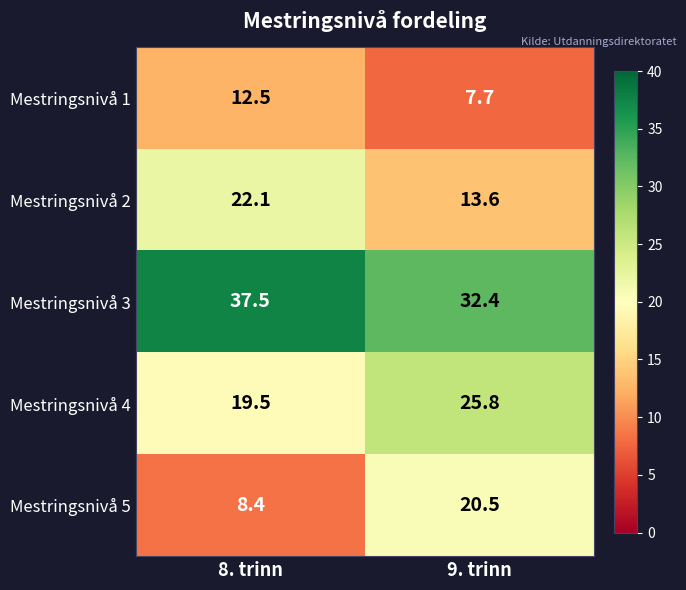

Is the value of Mestringsnivå 3 at 9. trinn greater than the value of Mestringsnivå 1 at 9. trinn?

Yes